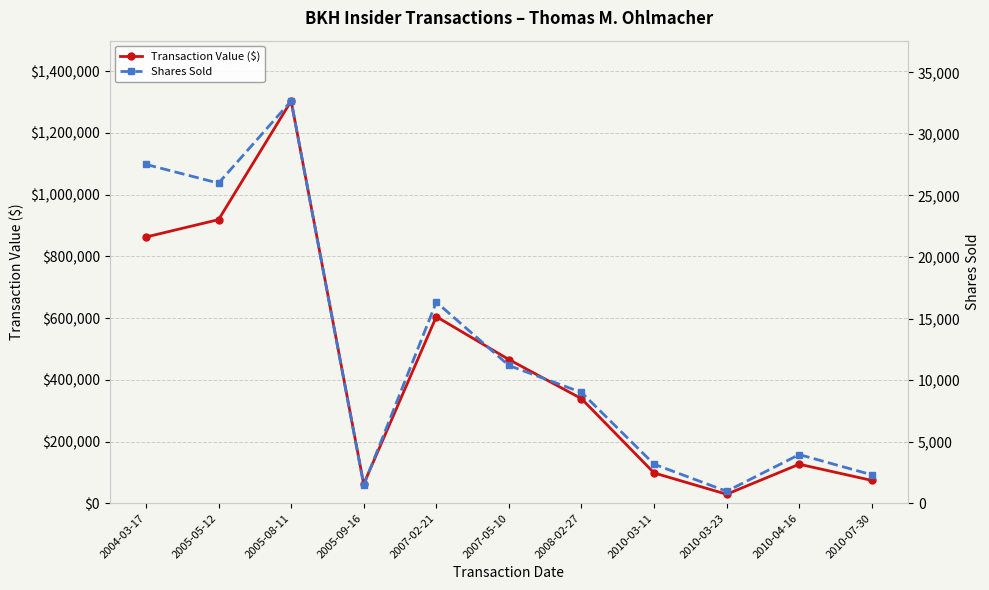

Reading left to right, list all the values displayed in this chart.

Transaction Value ($): 862912	919223	1303705	62226	604759	465852	338952	98262	29187	126496	74002
Shares Sold: 27522	26000	32671	1477	16336	11190	9000	3171	972	3953	2312